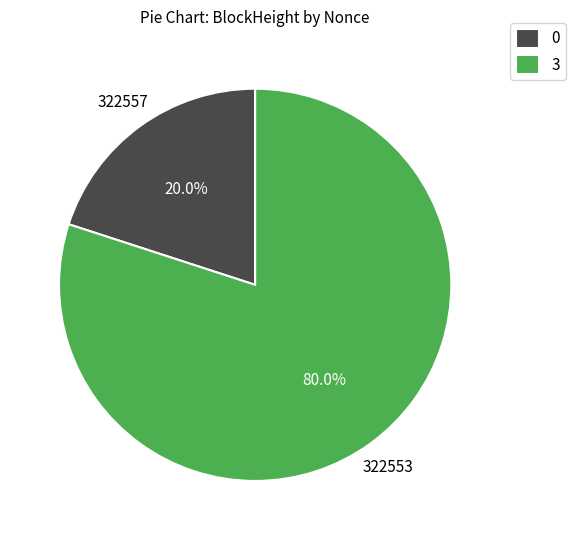

Which has a higher value, 3 or 0?

3